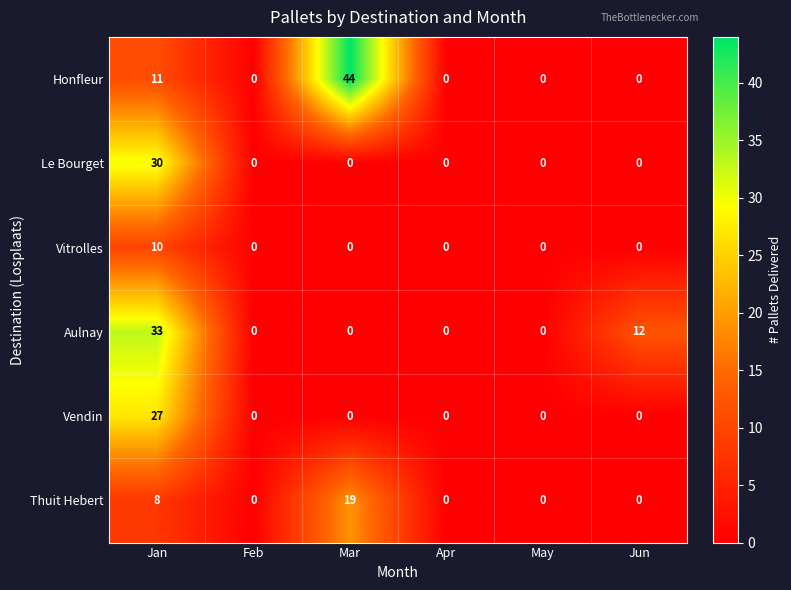

Between Feb and Mar, which series saw the biggest shift?

Honfleur